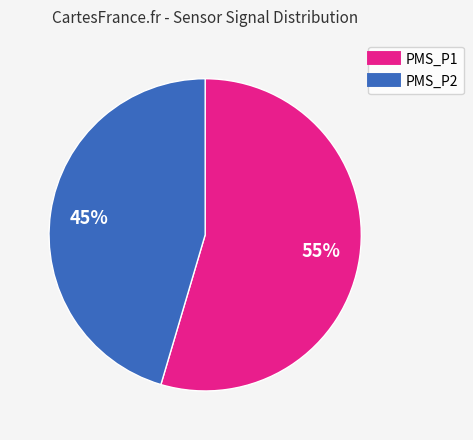

Is there any slice that represents more than half of the pie?

Yes